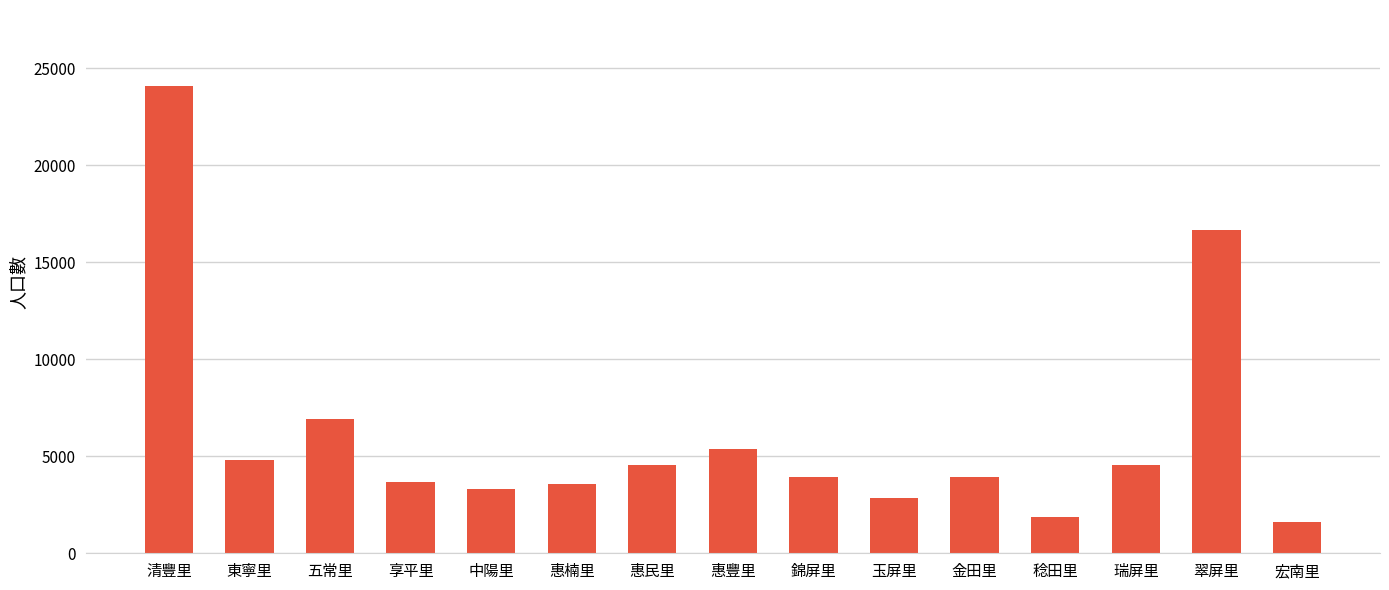

What is the sum of all values?

91677